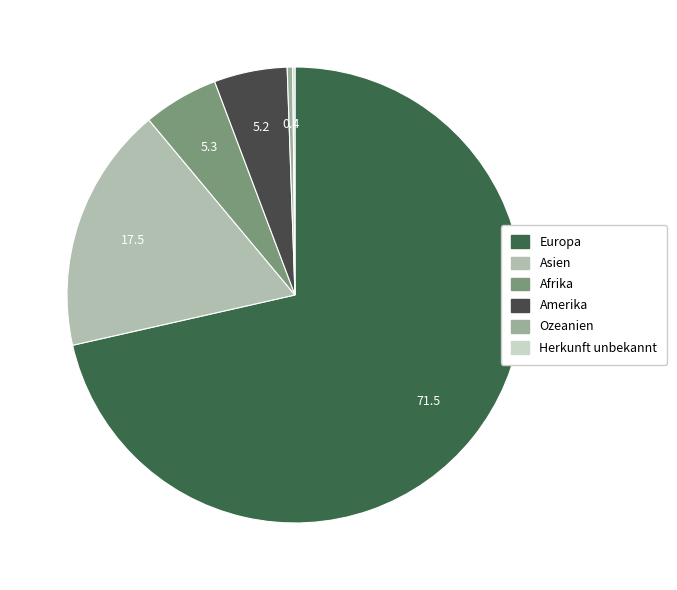

To the nearest percent, what is the difference between the Afrika and Ozeanien slice percentages?

5%